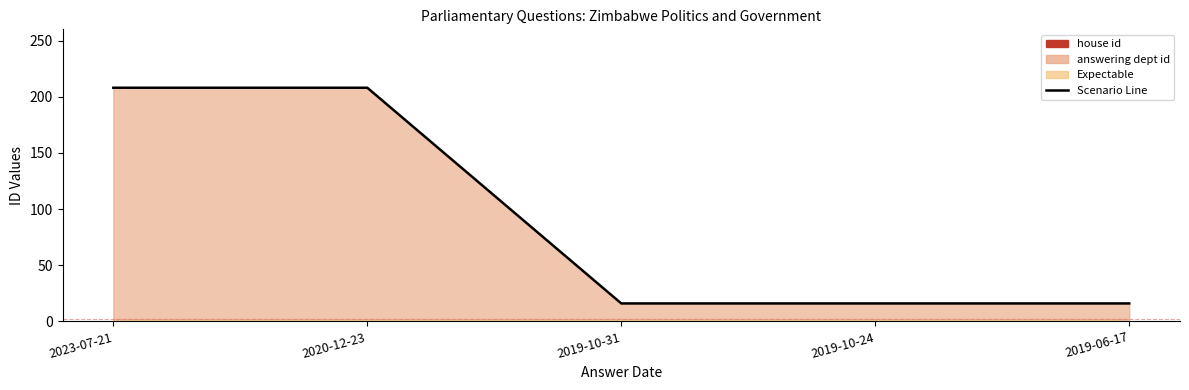

Count the values in the range 16 to 208.

5